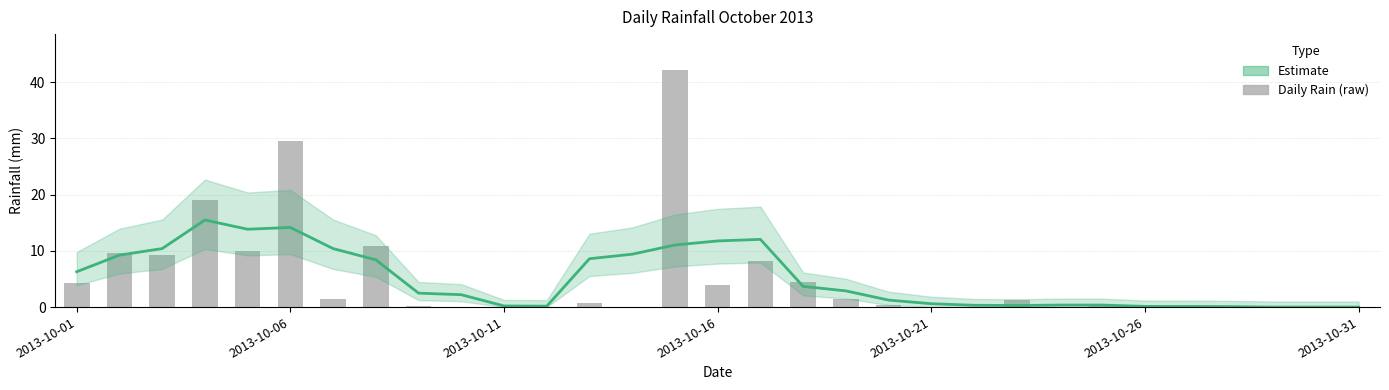

Is it true that Estimate equals 13.0 at 7?

False